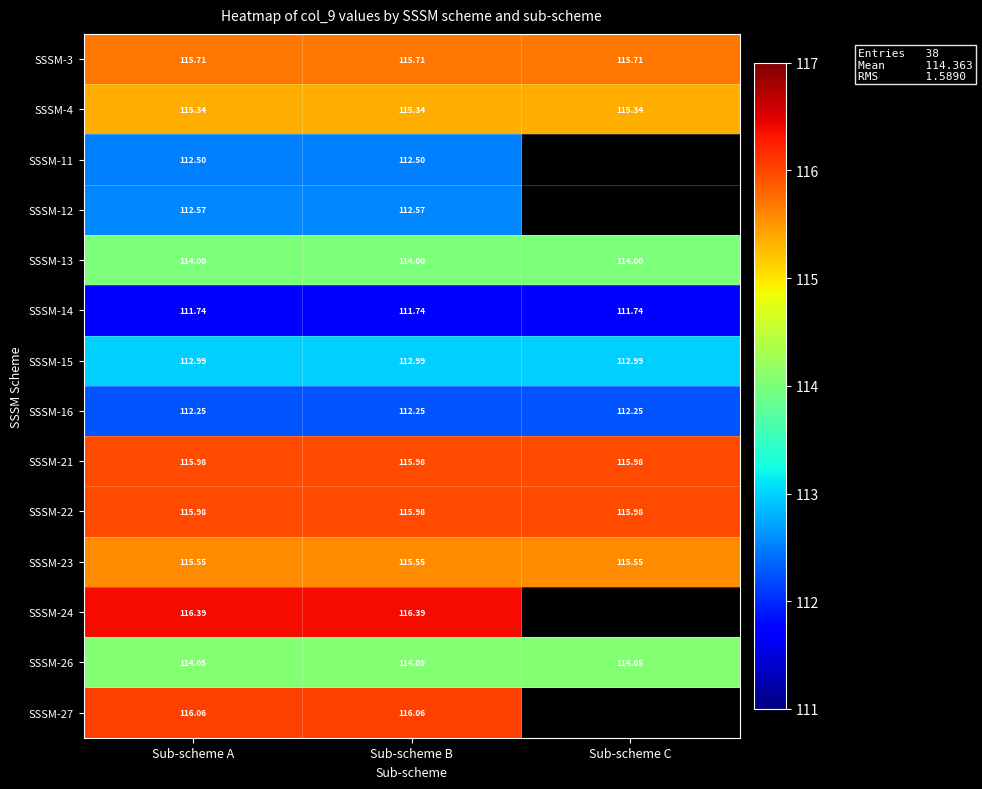

What is the smallest value displayed?

111.7